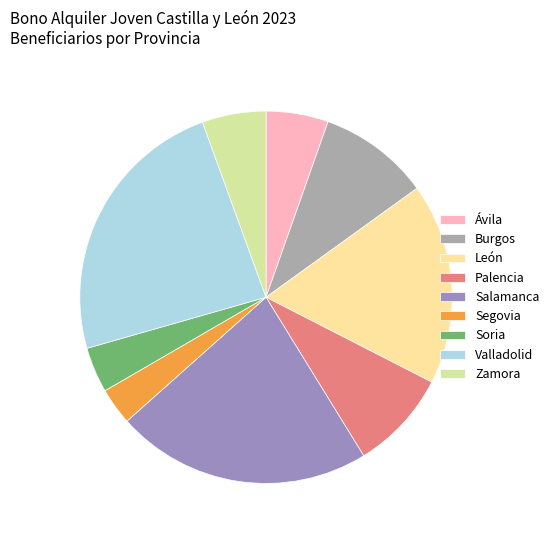

How many slices are in this pie chart?

9